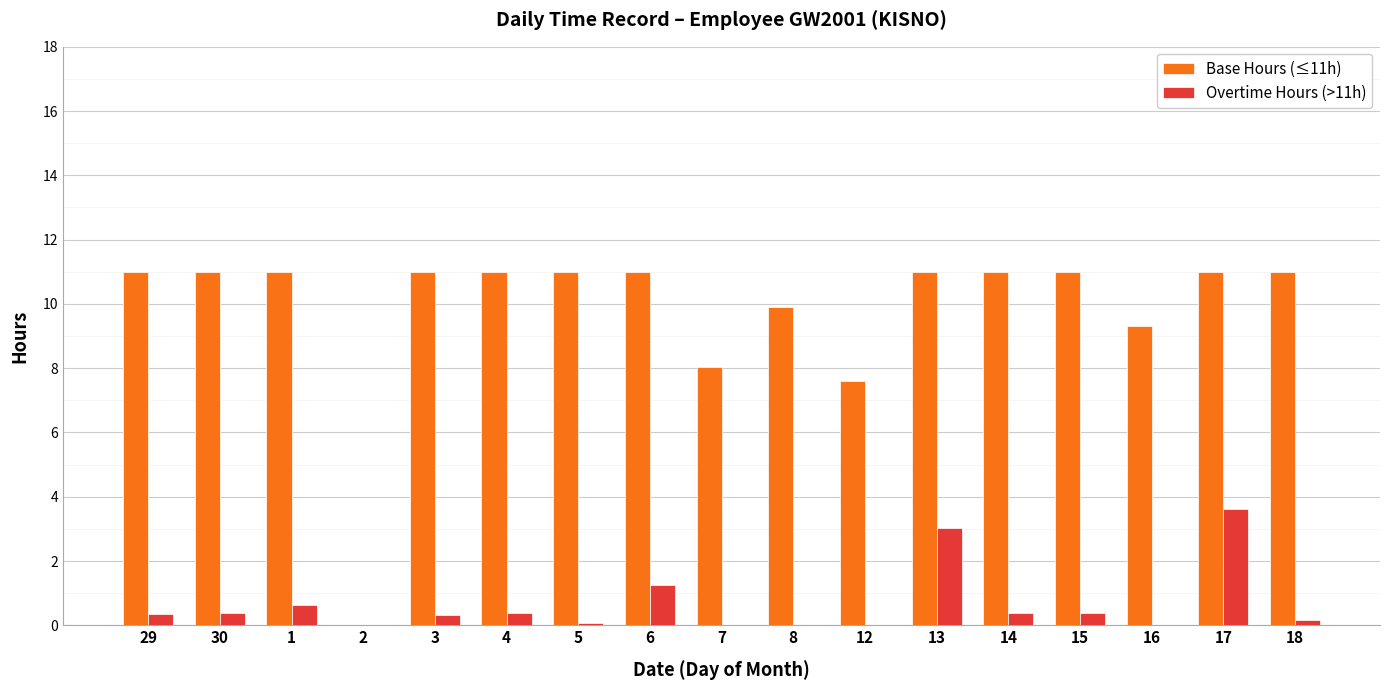

The value of Base Hours (≤11h) at 4 is 11.0. True or false?

True